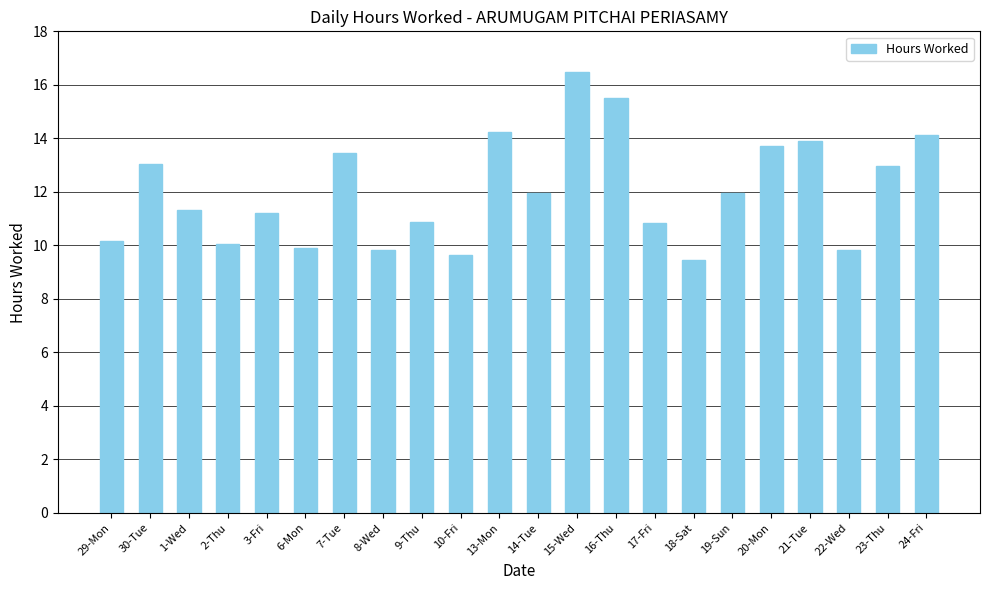

What is the difference between the second highest and minimum values?

6.1